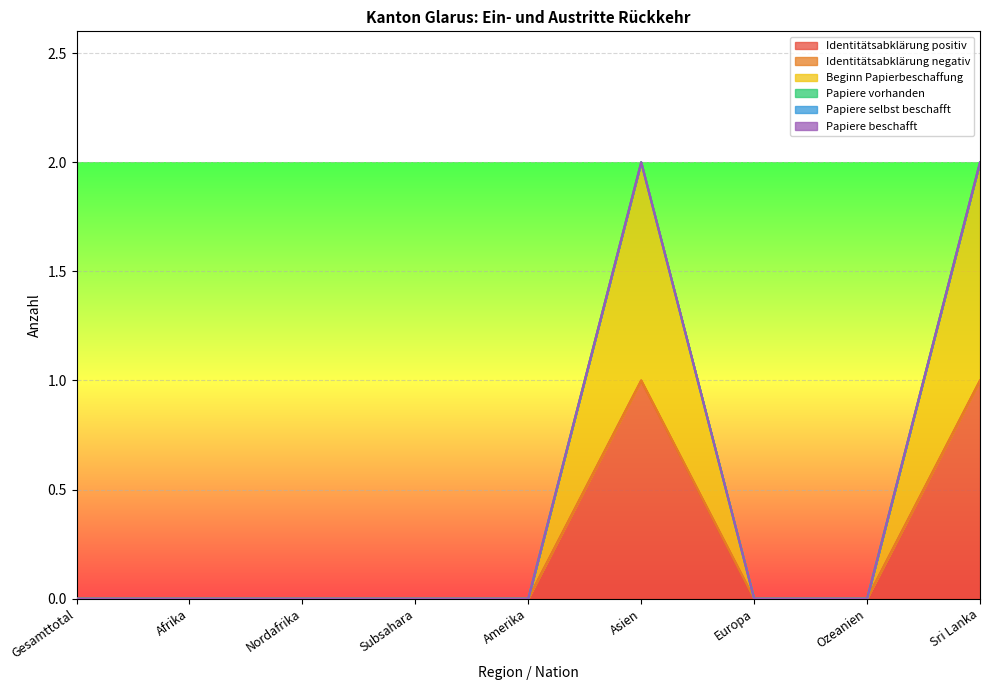

True or false: Beginn Papierbeschaffung and Papiere selbst beschafft intersect in this chart.

False